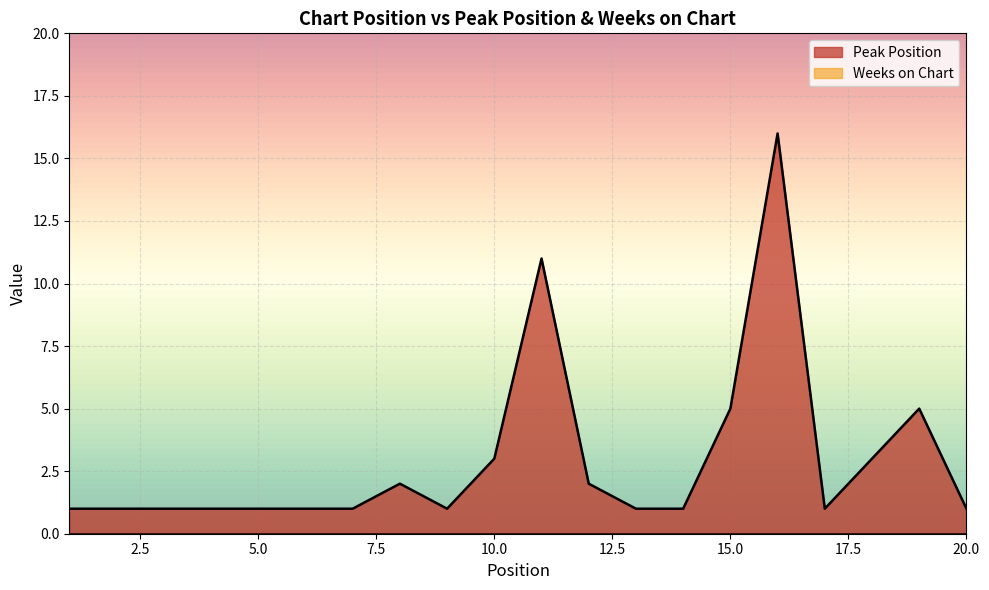

What is the maximum value shown in the chart?

16